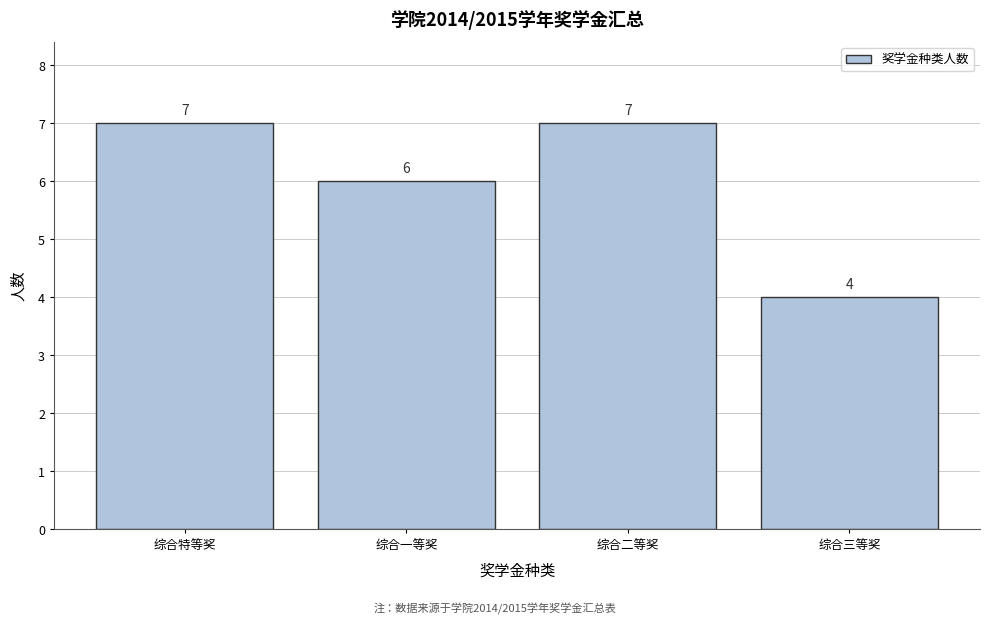

Reading left to right, transcribe all the data shown in this chart.

综合特等奖=7	综合一等奖=6	综合二等奖=7	综合三等奖=4